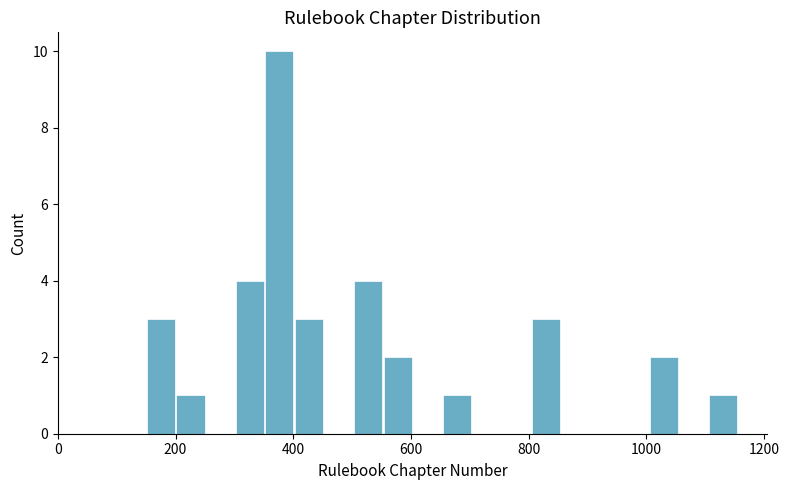

Read against the x-axis, roughly where is the centre of the tallest bar?

380